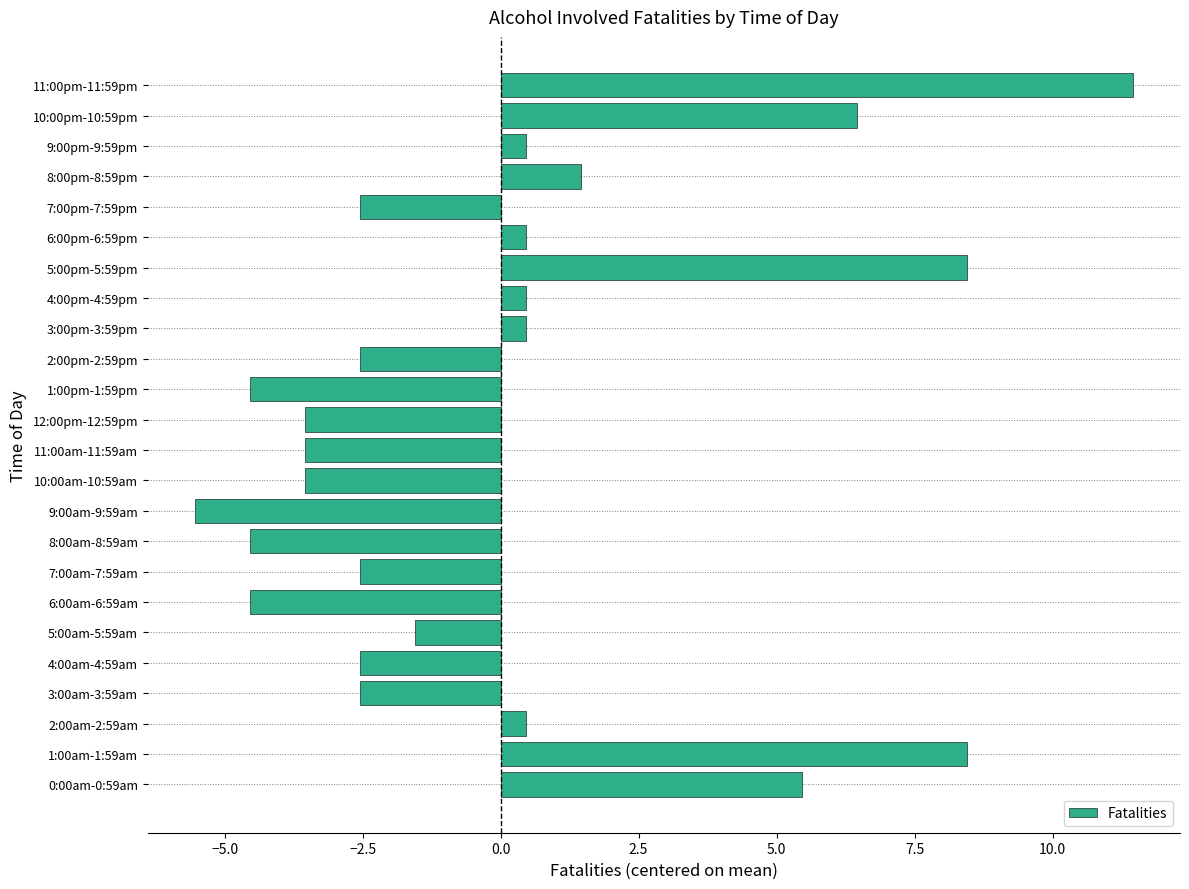

How many bars are there in total?

24